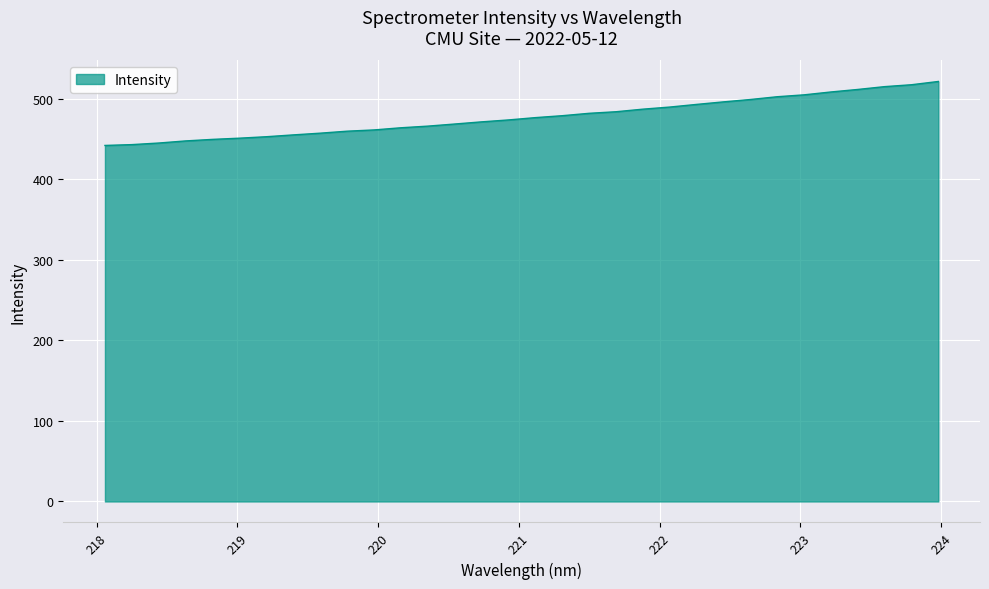

What is the greatest value displayed?

521.3